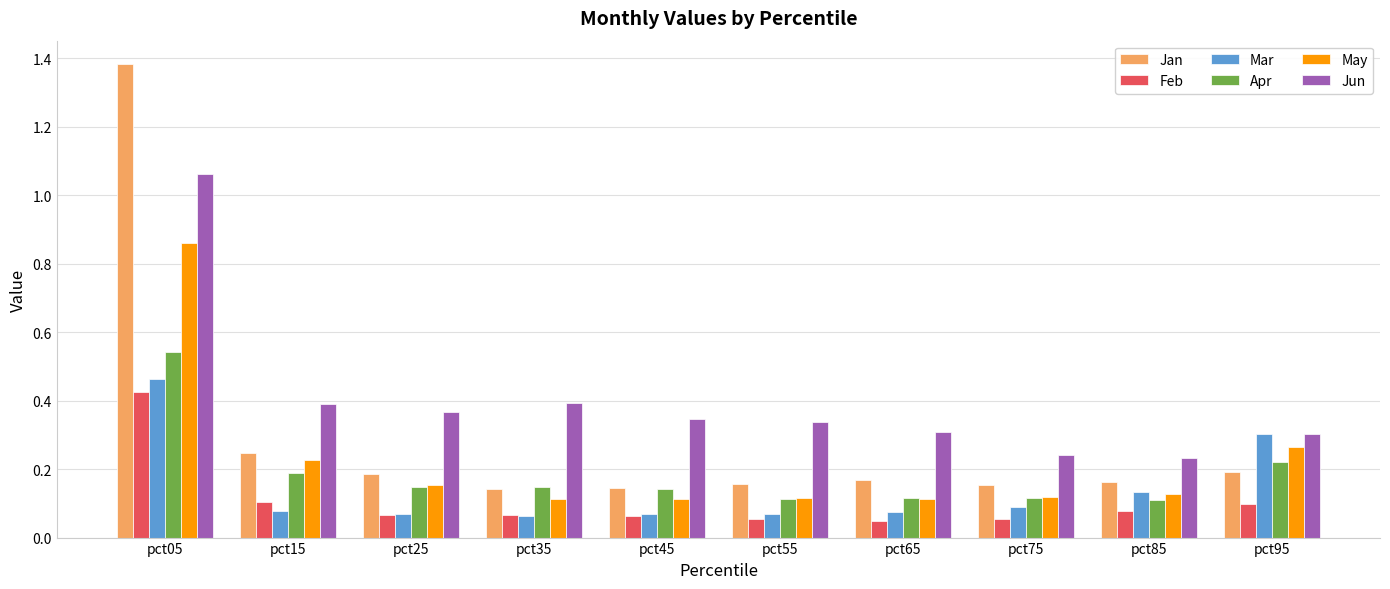

Is the value of Mar at pct35 greater than the value of Jan at pct15?

No